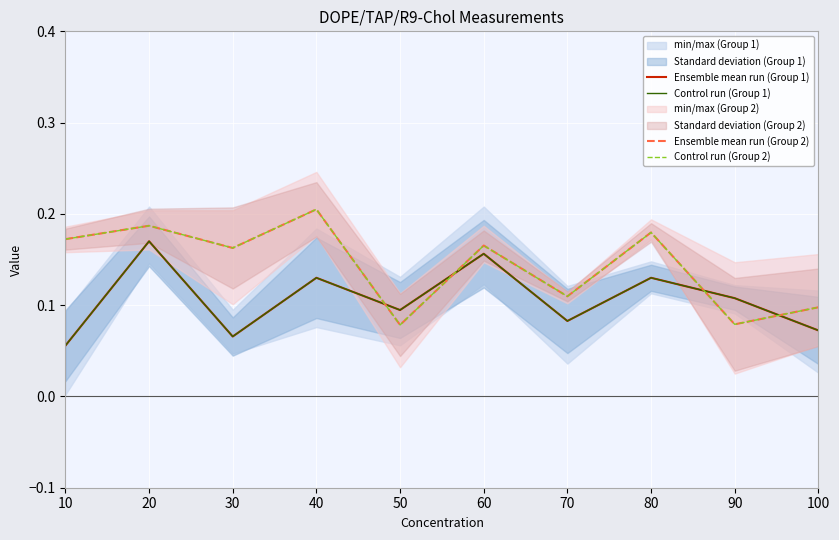

What is the difference between the maximum and minimum values in the Ensemble mean run (Group 2) series?

0.1